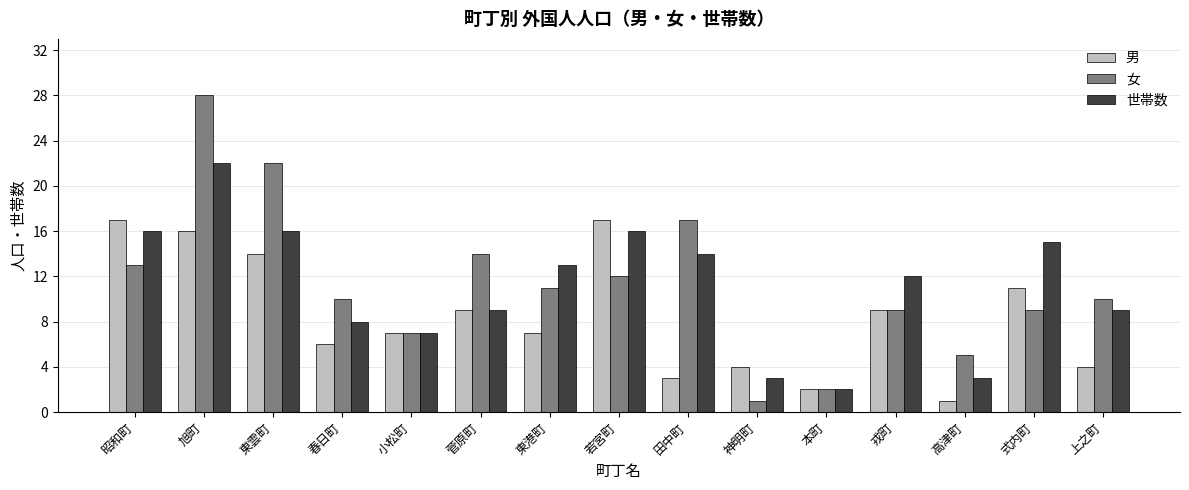

At which category is the sum across all series the highest?

旭町